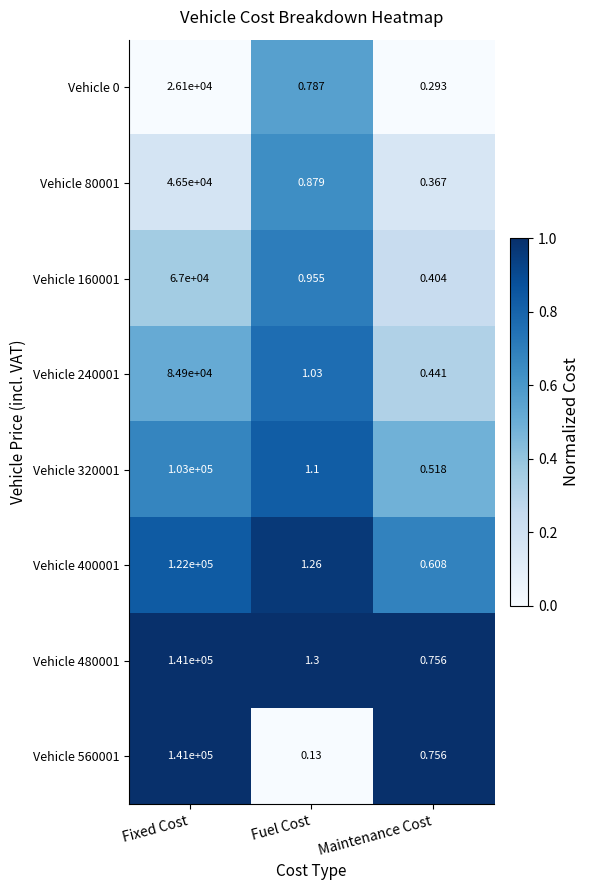

At which label does Vehicle 80001 reach its minimum?

Maintenance Cost